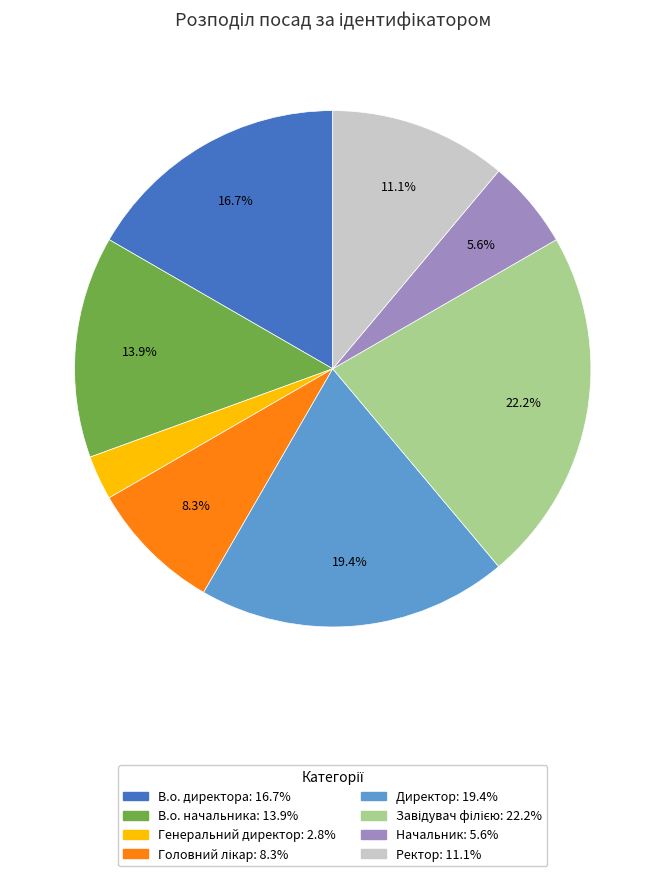

Does В.о. директора represent more than half of the total?

No